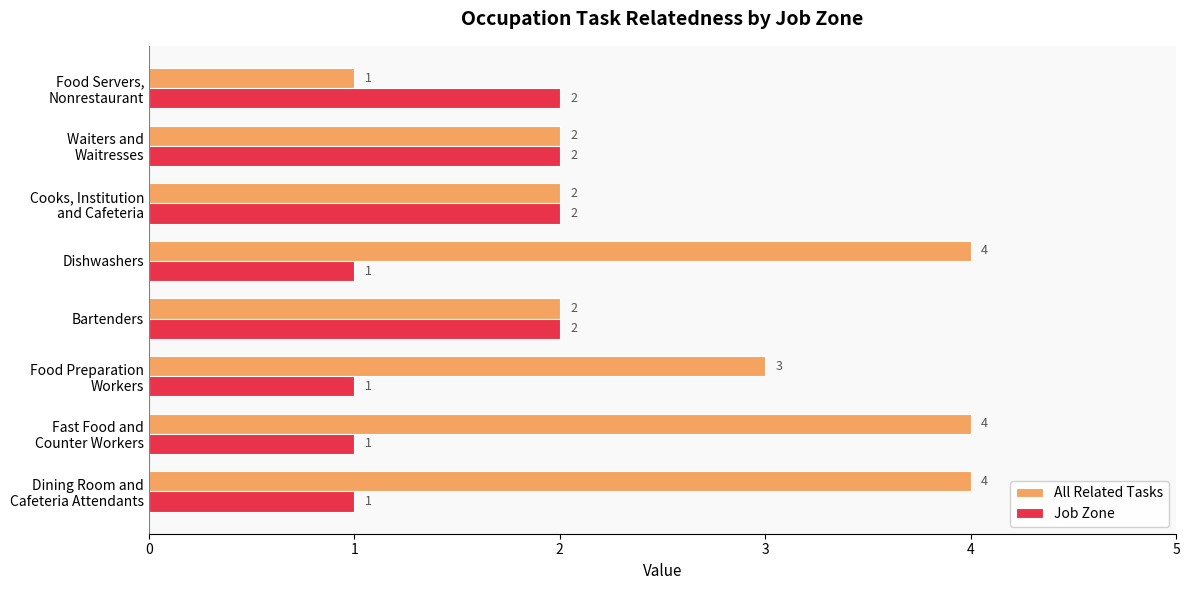

What is the maximum value for All Related Tasks?

4